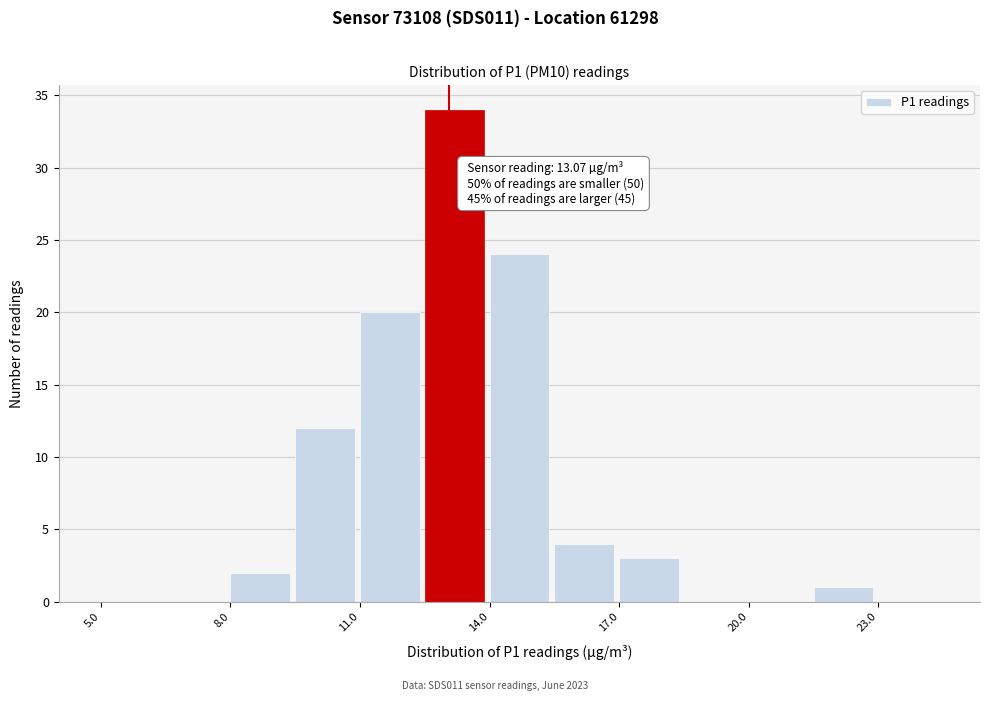

Read against the x-axis, roughly where is the centre of the tallest bar?

13.0